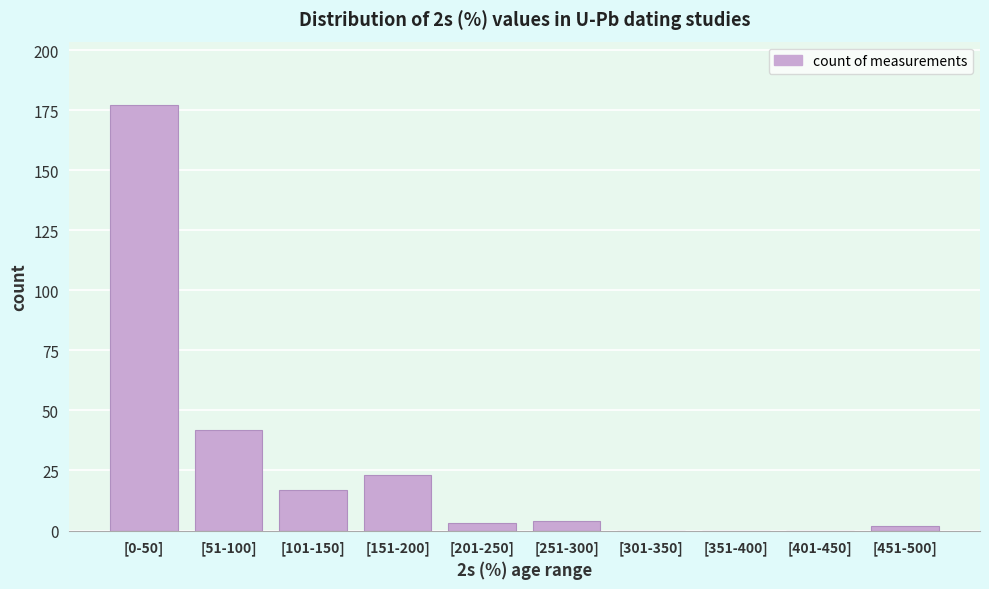

Reading left to right, extract all data points from this chart.

[0-50]=177	[51-100]=42	[101-150]=17	[151-200]=23	[201-250]=3	[251-300]=4	[301-350]=0	[351-400]=0	[401-450]=0	[451-500]=2